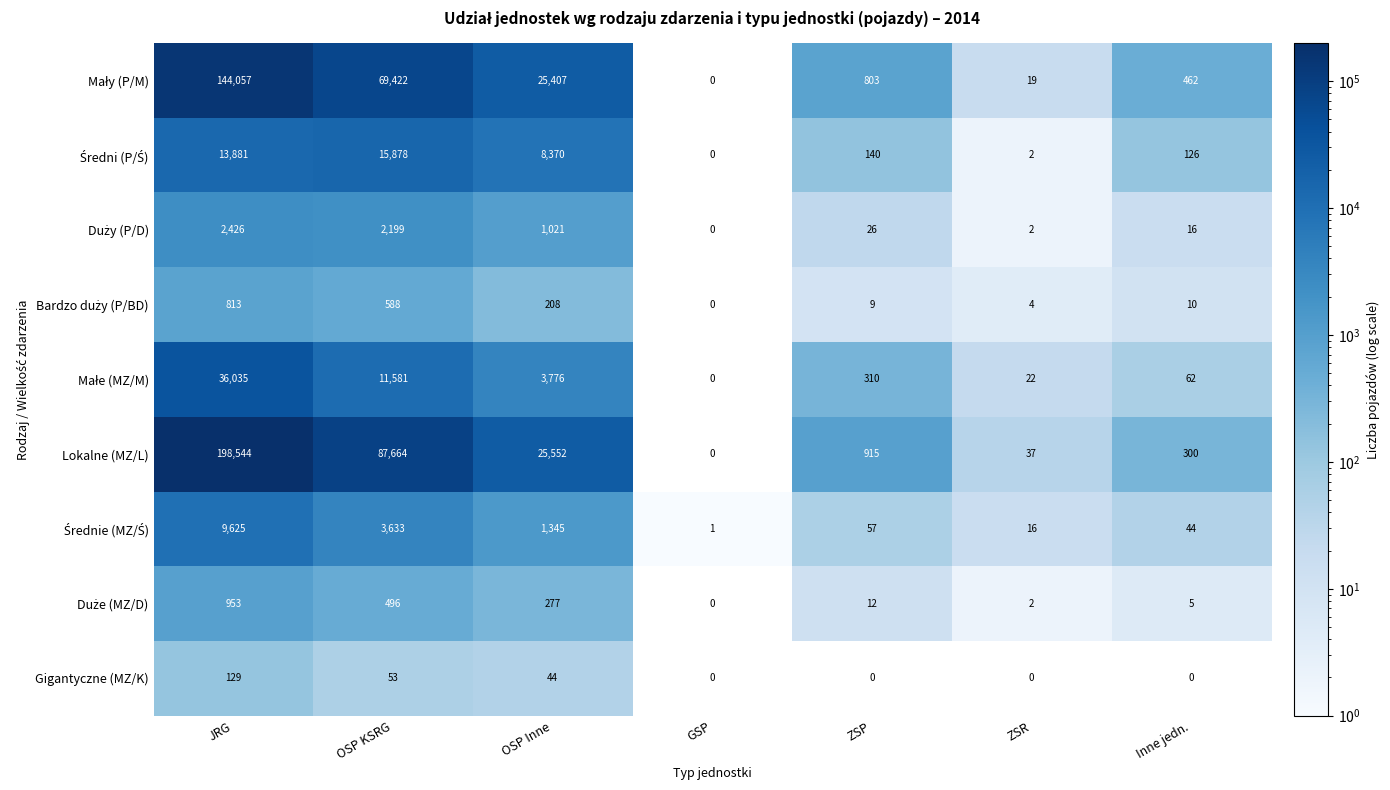

What is the total value across all series at OSP KSRG?

191514